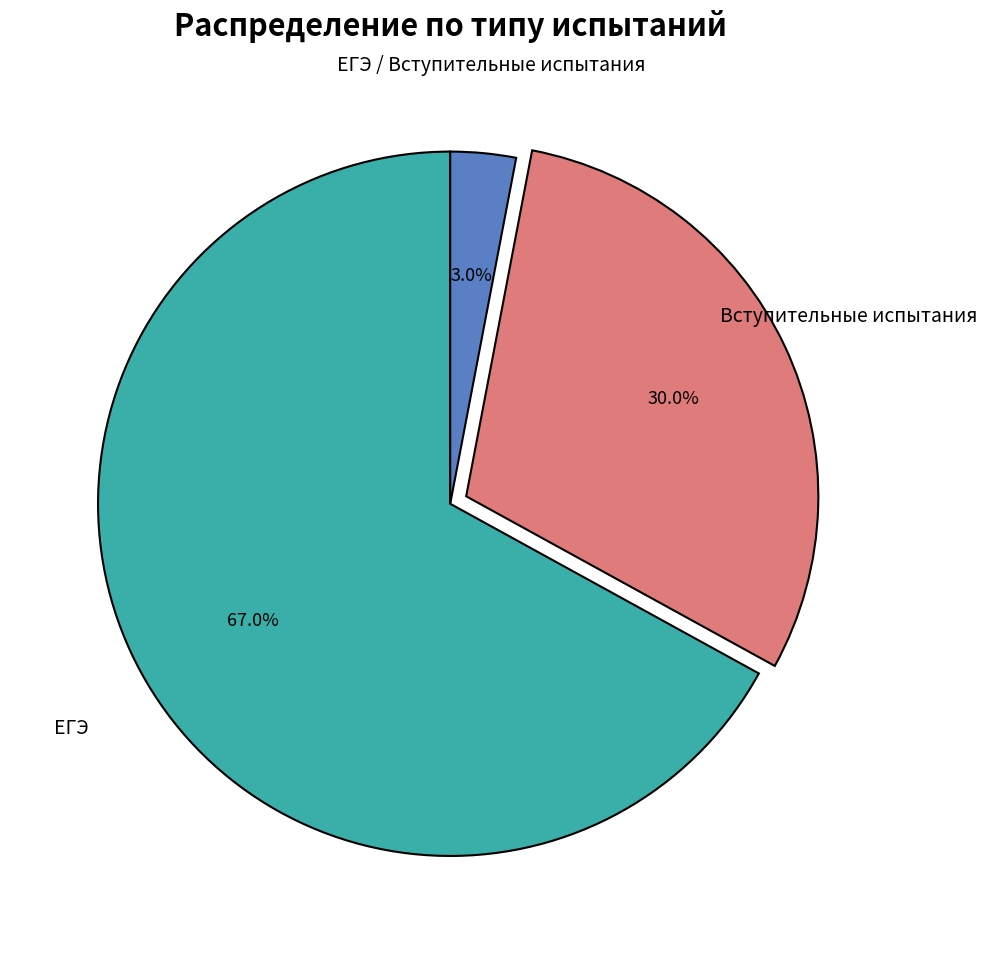

To the nearest percent, what is the difference between the largest and smallest slice percentages?

64%